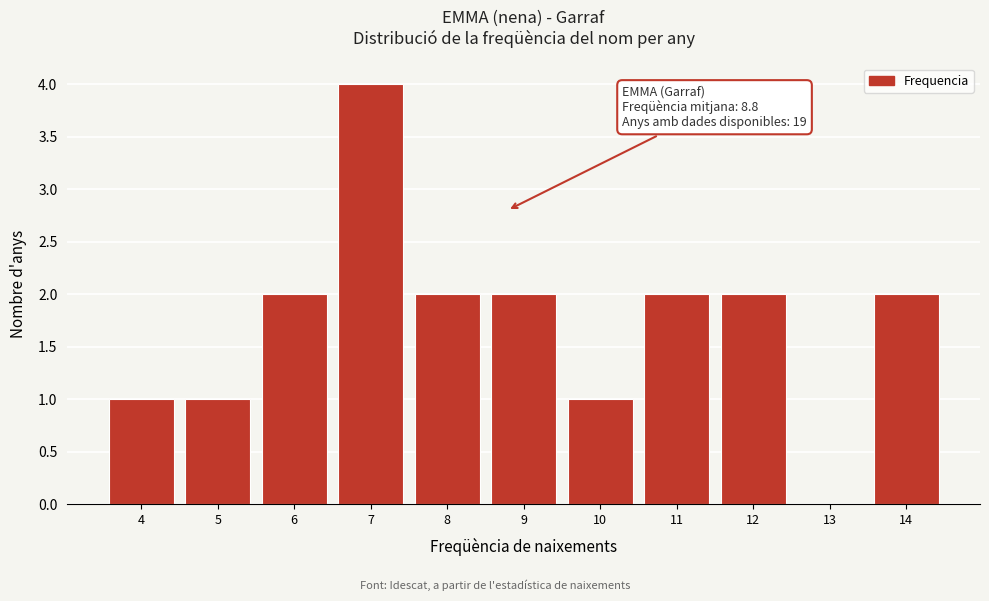

Which range on the x-axis has the tallest bar?

6.5 to 7.5